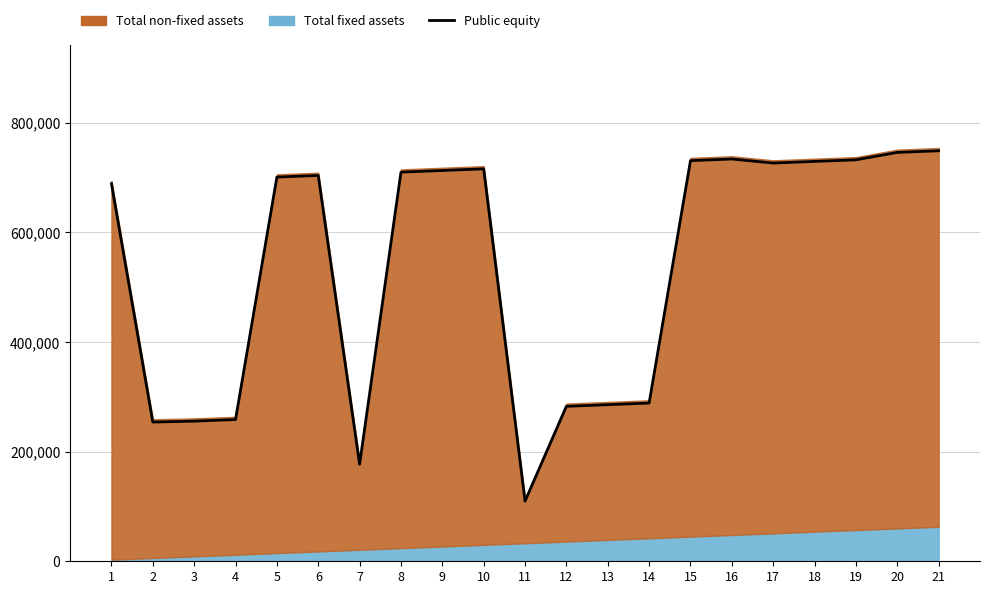

Reading right to left, extract all data points from this chart.

21=748721	20=745721	19=732223	18=729293	17=726293	16=733721	15=730721	14=288611	13=285612	12=282611	11=109682	10=715721	9=712721	8=709721	7=177019	6=703721	5=700721	4=258511	3=255611	2=253910	1=688721